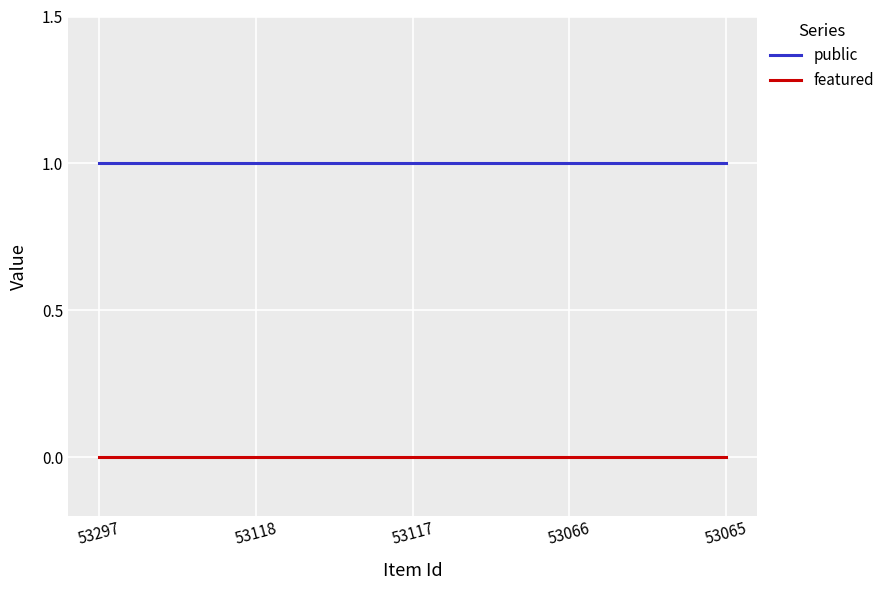

Reading right to left, list all the values displayed in this chart.

public: 1	1	1	1	1
featured: 0	0	0	0	0